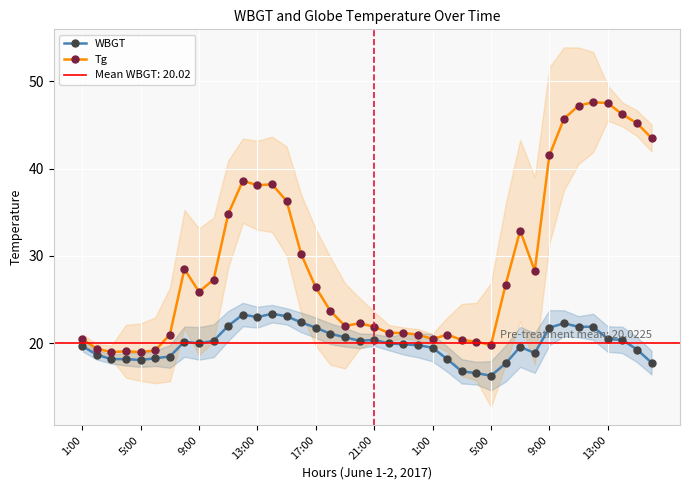

What is the maximum value shown in the chart?

47.6